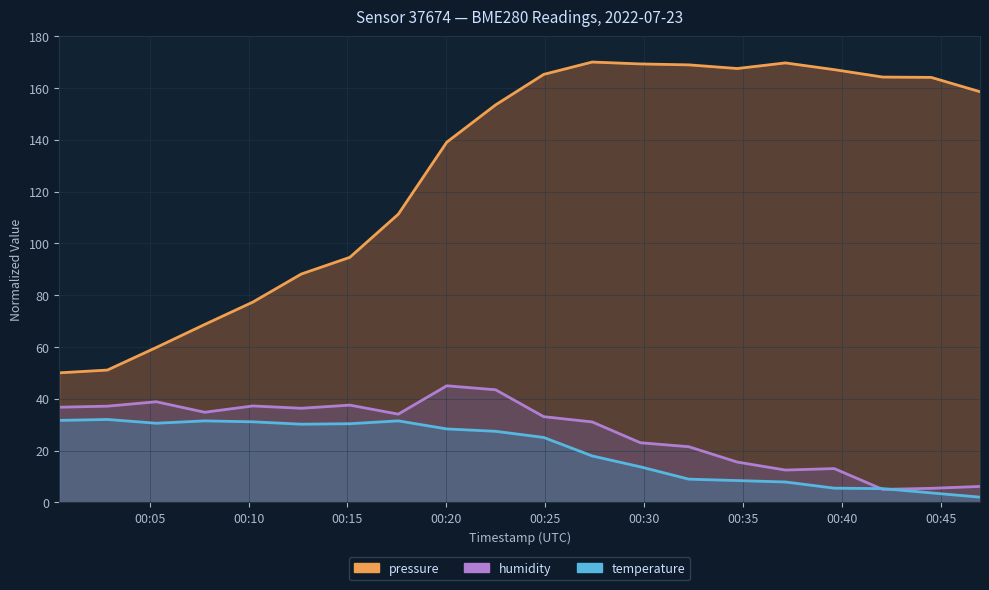

At which category does temperature reach its first local valley?

2022-07-23T00:05:20